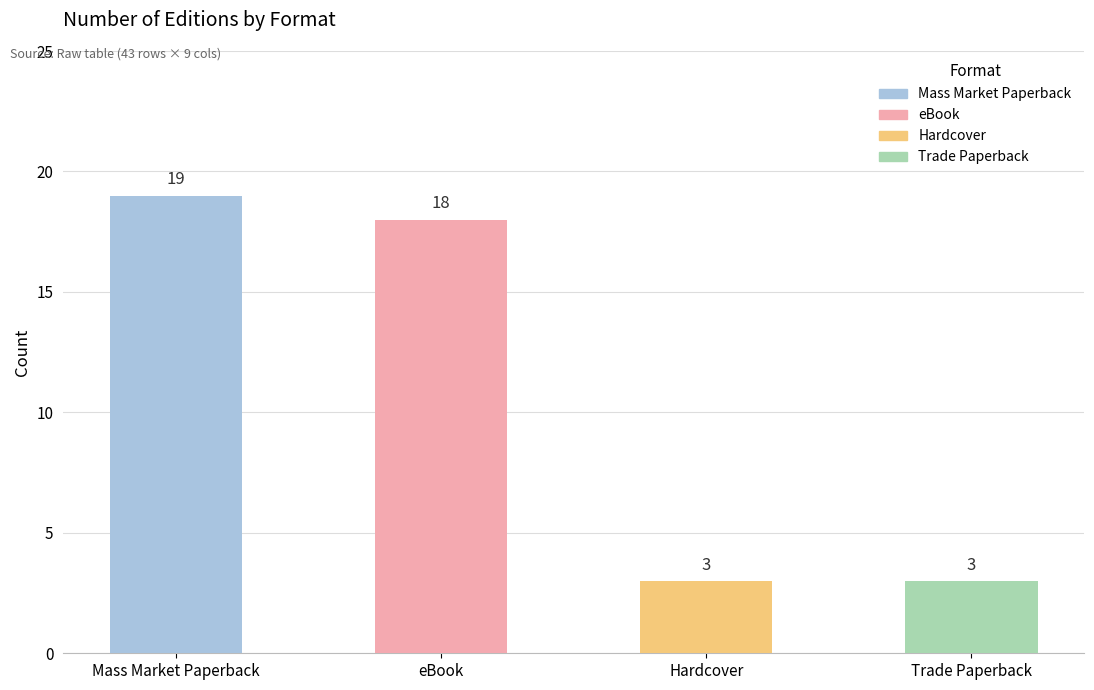

At which category is the sum across all series the highest?

Mass Market Paperback